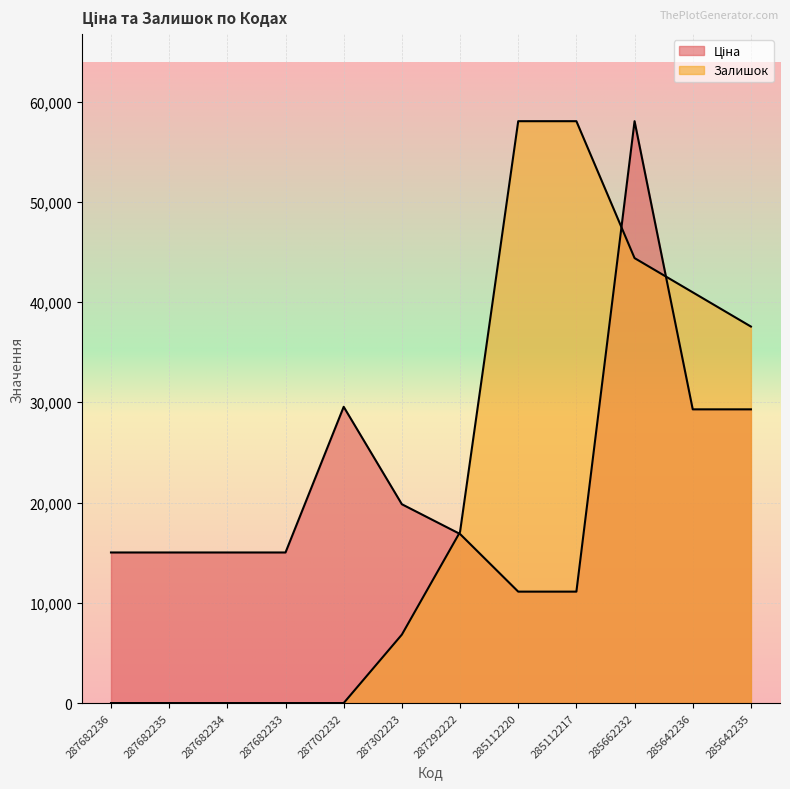

Reading left to right, list all the values displayed in this chart.

Ціна: 15019.2	15019.2	15019.2	15019.2	29548.9	19831.1	16863.2	11113.6	11113.6	58037.0	29294.9	29294.9
Залишок: 0.0	0.0	0.0	0.0	0.0	6827.9	17069.7	58037.0	58037.0	44381.3	40967.3	37553.4